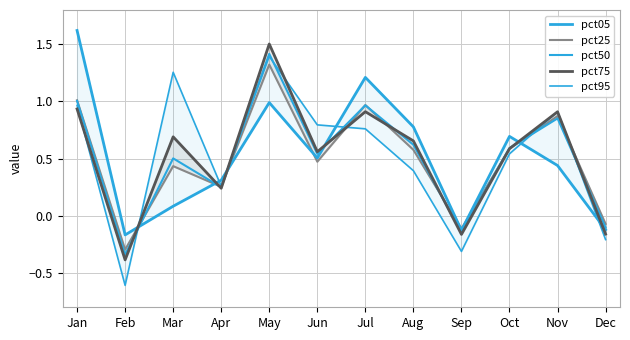

Which series changed the most between Oct and Dec?

pct05